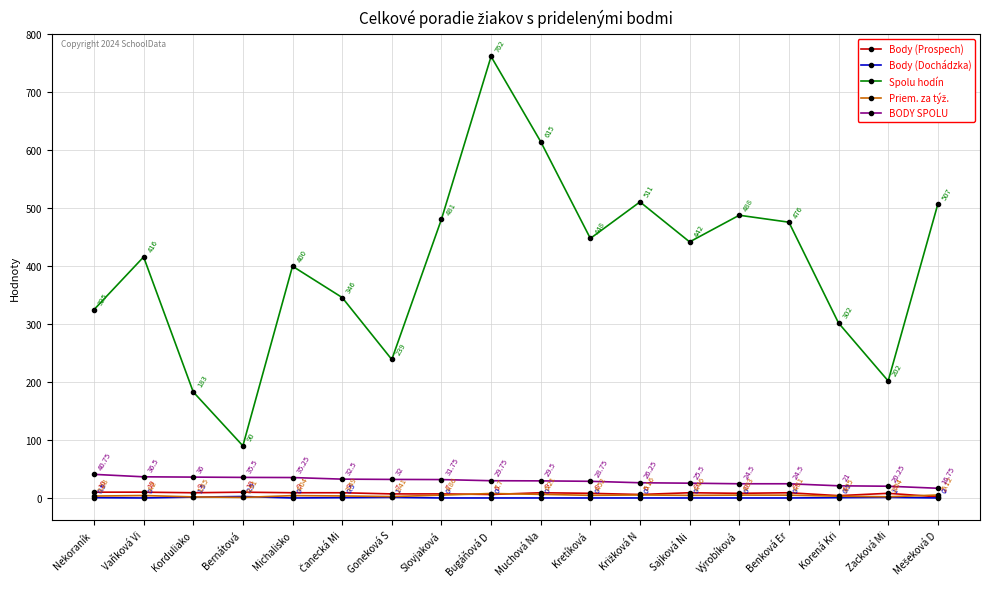

Does the chart have visible grid lines?

Yes